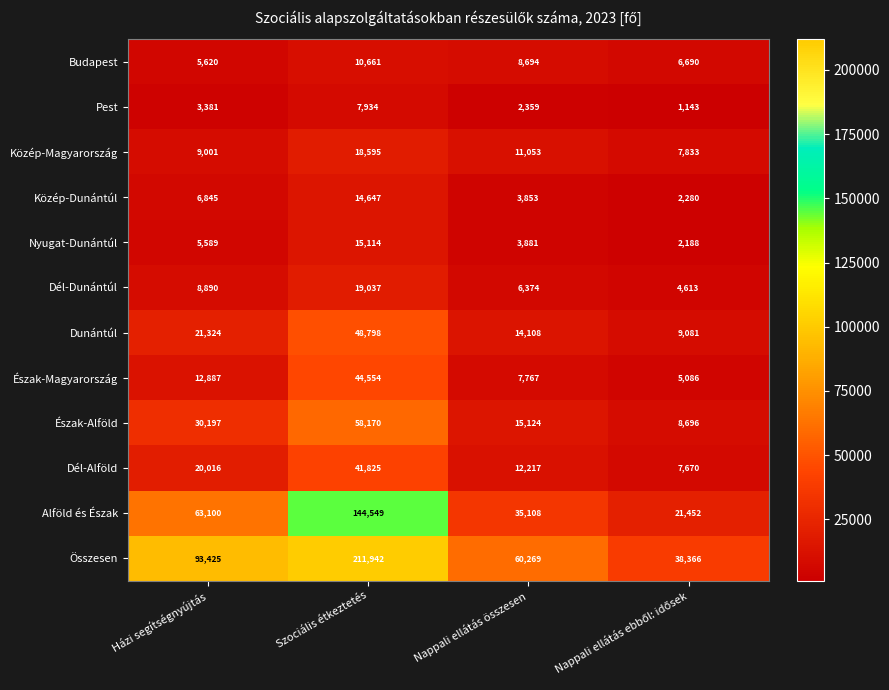

What is the greatest value displayed?

211942